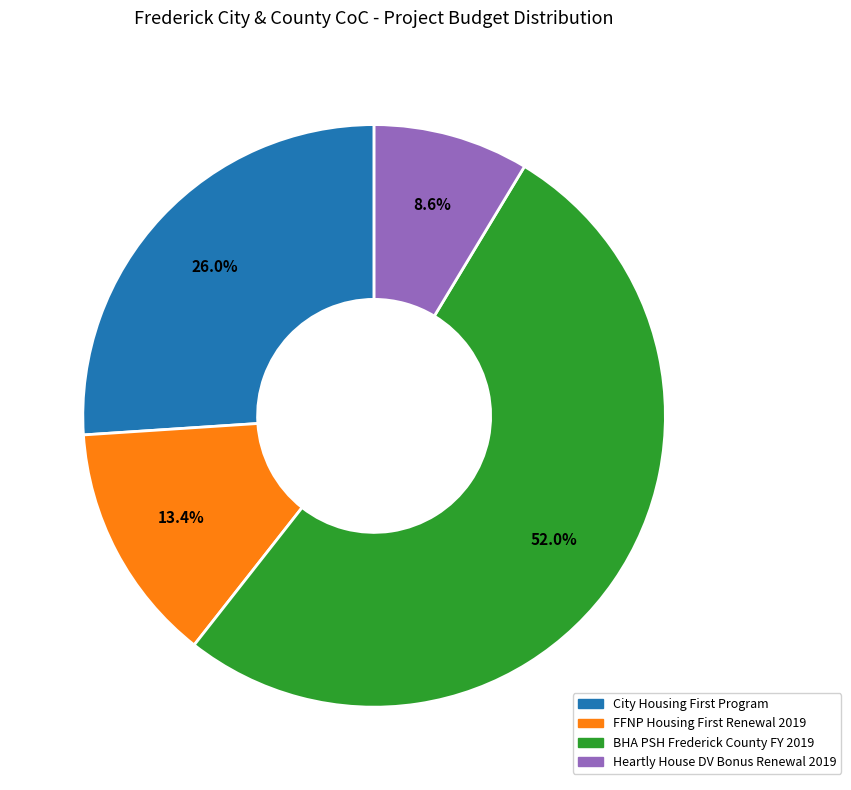

Combined, do Heartly House DV Bonus Renewal 2019 and BHA PSH Frederick County FY 2019 account for over 50%?

Yes